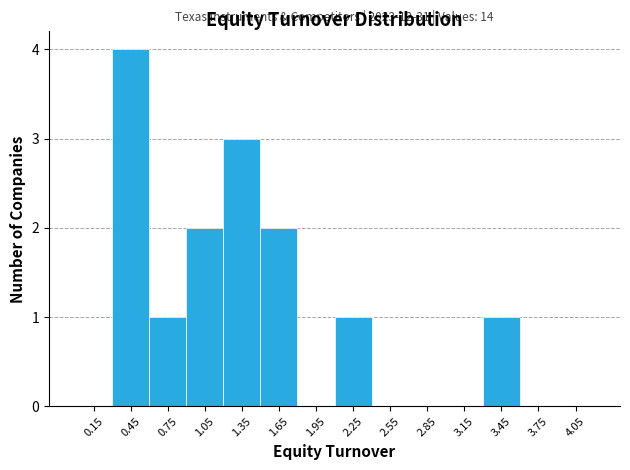

Over which range of the x-axis is the bar tallest?

0.3 to 0.6